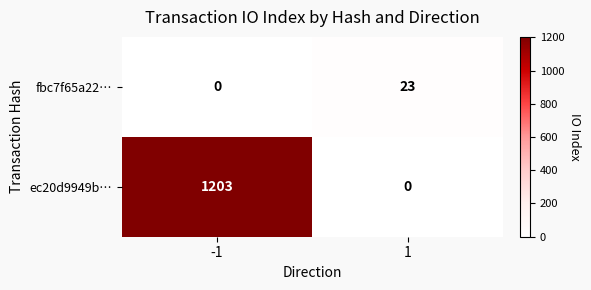

What is the difference between the fbc7f65a22… values at -1 and 1?

23